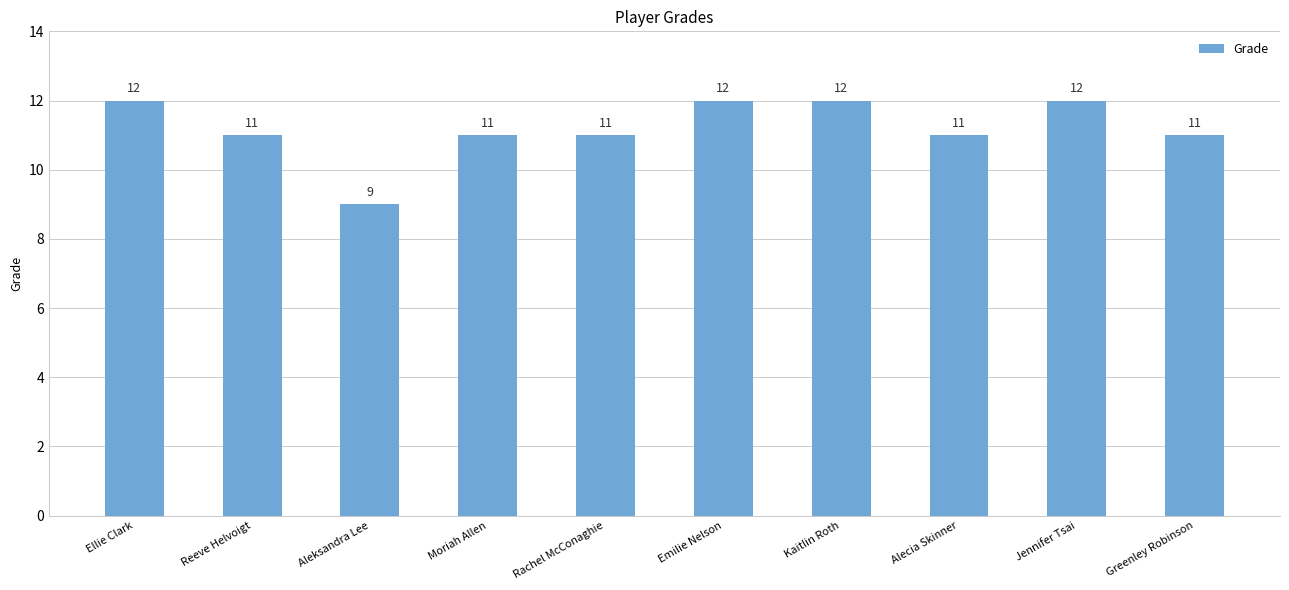

How many bars are there in total?

10